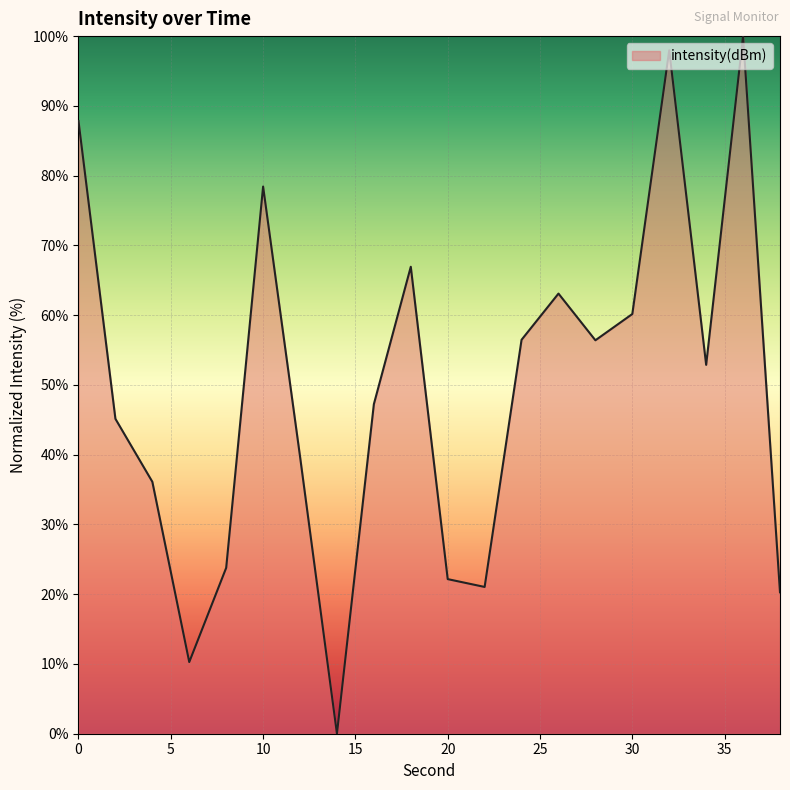

How many series are shown in this chart?

1